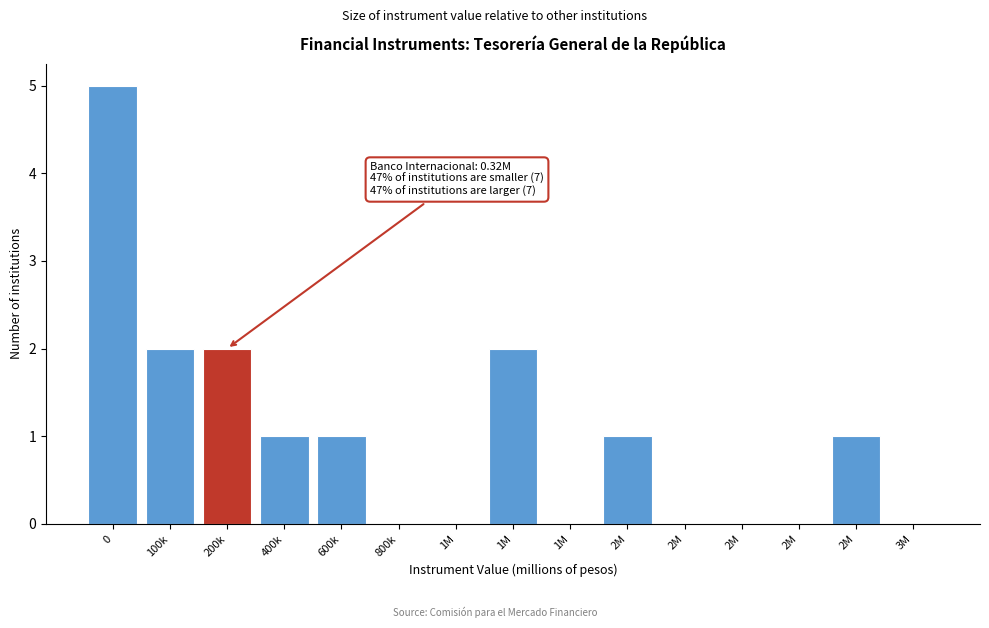

How many categories are shown in the chart?

15